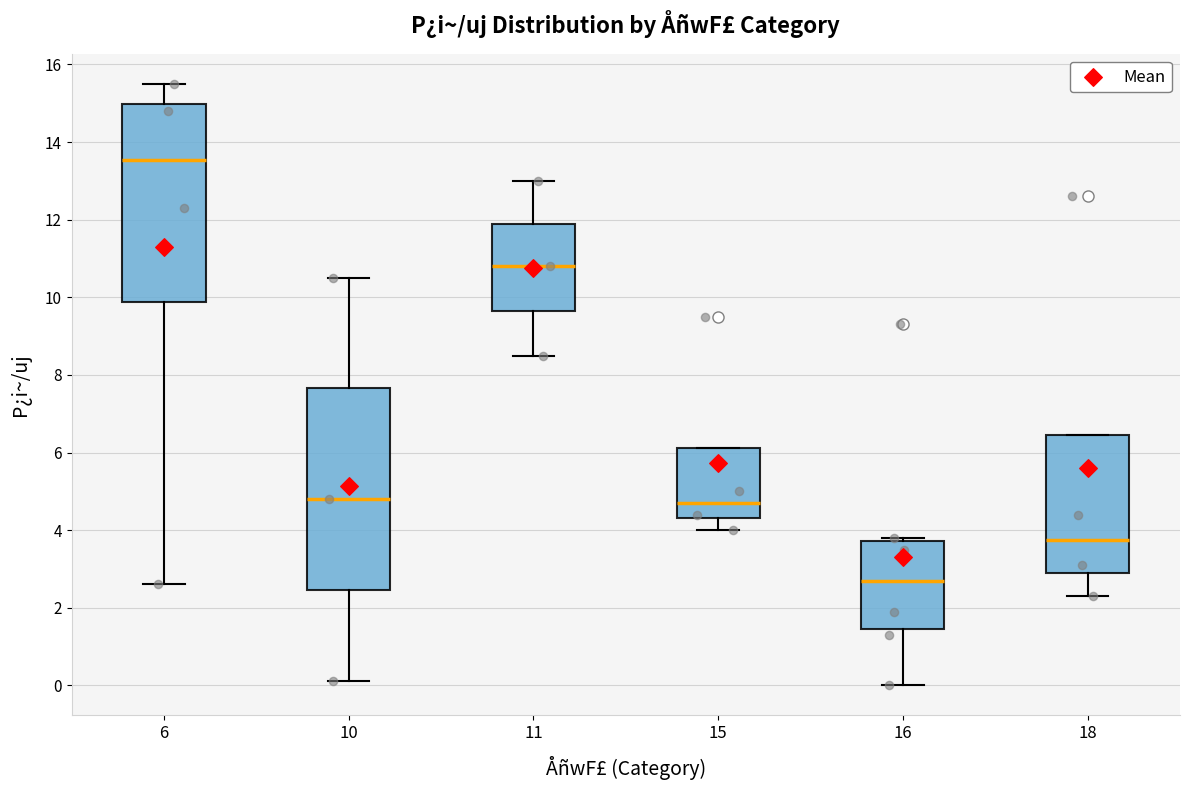

Reading left to right, read every box against the y-axis: the position of its median line, the range the box covers, and the ends of its whiskers. The values are not printed on the chart, so give them approximately, as read against the axis.

6: median 13.6, box 9.8 to 15.0, whiskers 2.6 to 15.6
10: median 4.8, box 2.4 to 7.6, whiskers 0.2 to 10.6
11: median 10.8, box 9.6 to 12.0, whiskers 8.6 to 13.0
15: median 4.8, box 4.4 to 6.2, whiskers 4.0 to 6.2
16: median 2.8, box 1.4 to 3.8, whiskers 0.0 to 3.8 (just above the box's upper edge)
18: median 3.8, box 3.0 to 6.4, whiskers 2.4 to 6.4